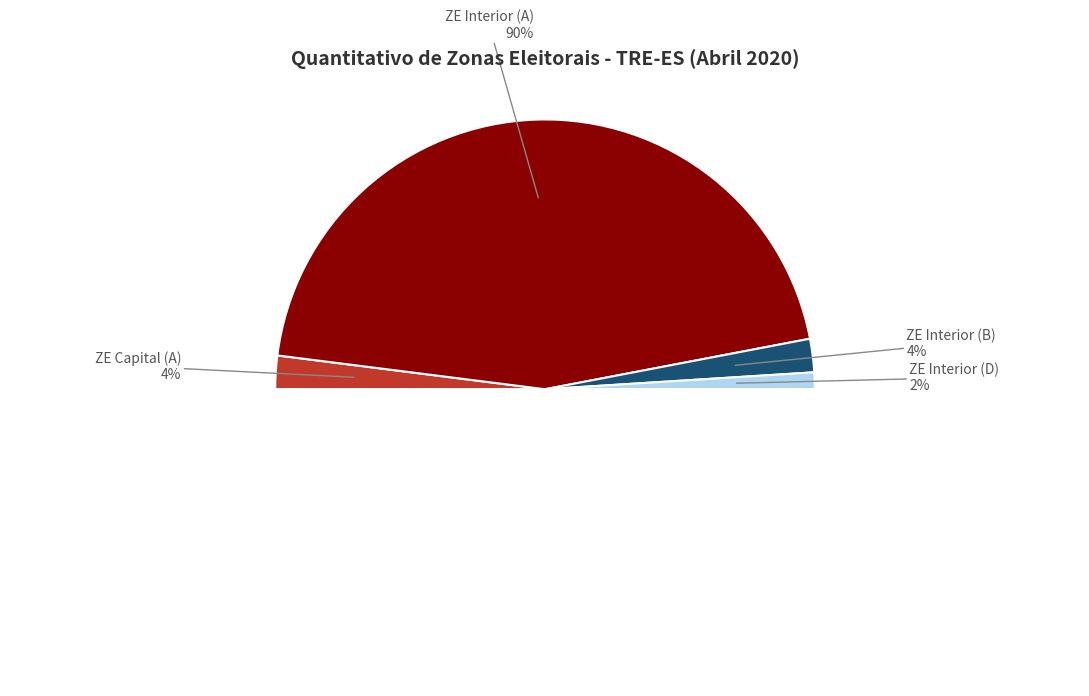

True or false: Subtotal D Interior accounts for 2% of the total.

True